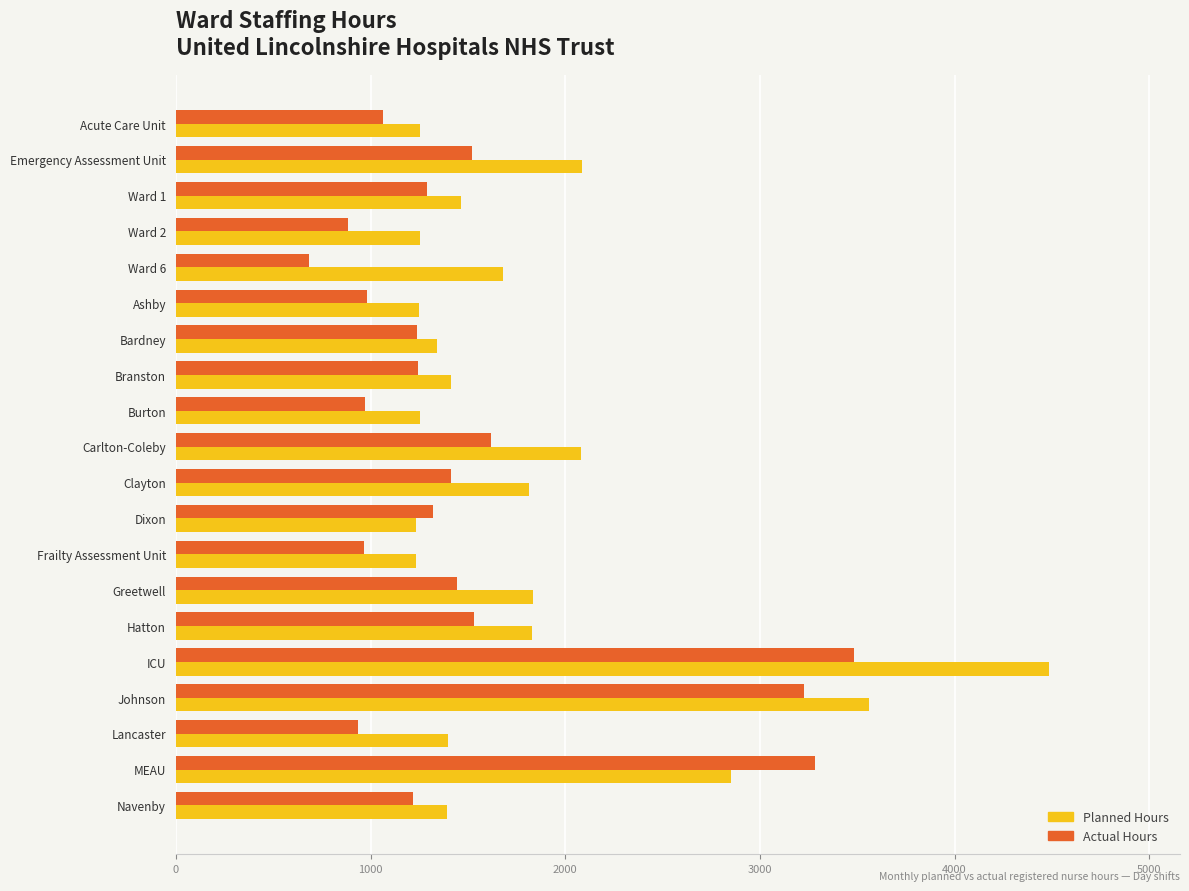

Rank the series at Clayton from highest to lowest value.

Planned Hours, Actual Hours